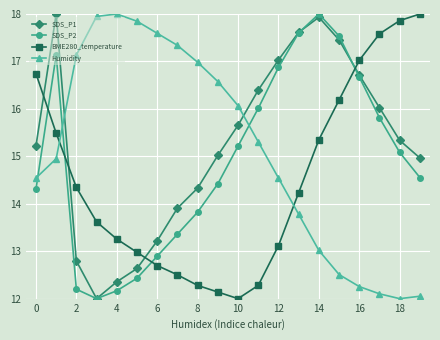

At how many categories does at least one series exceed 14?

20